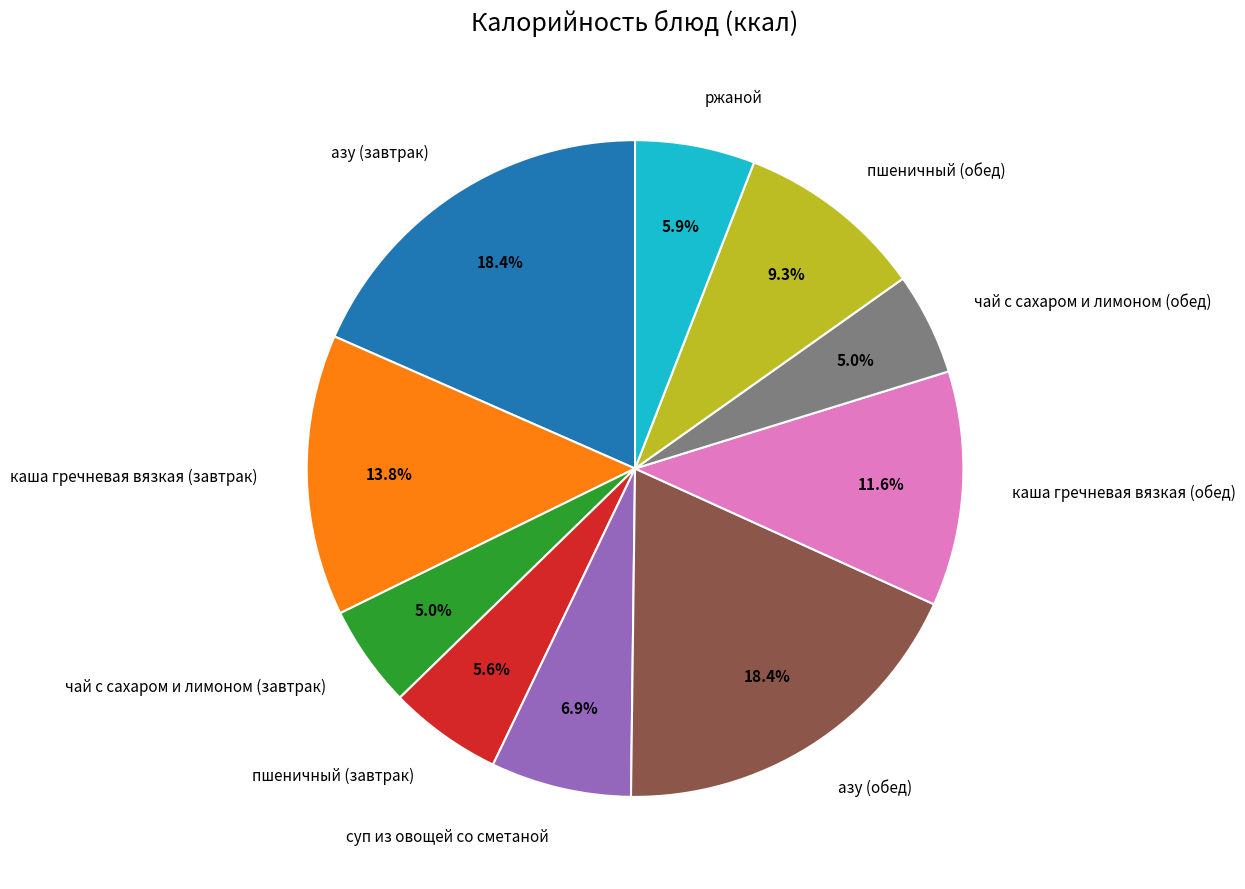

Is the sum of пшеничный (обед) and ржаной greater than half?

No